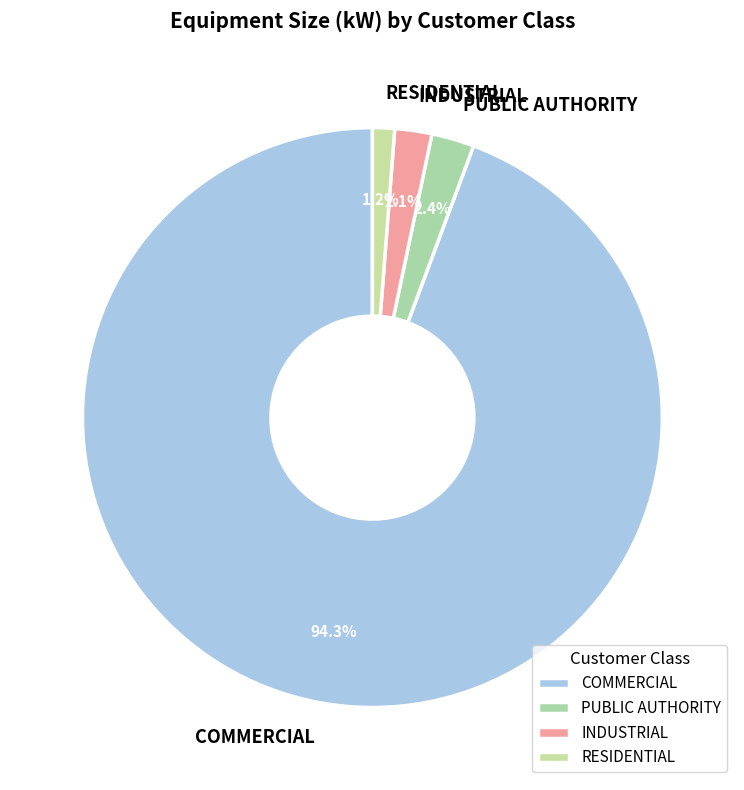

What is the largest slice in the pie chart?

COMMERCIAL